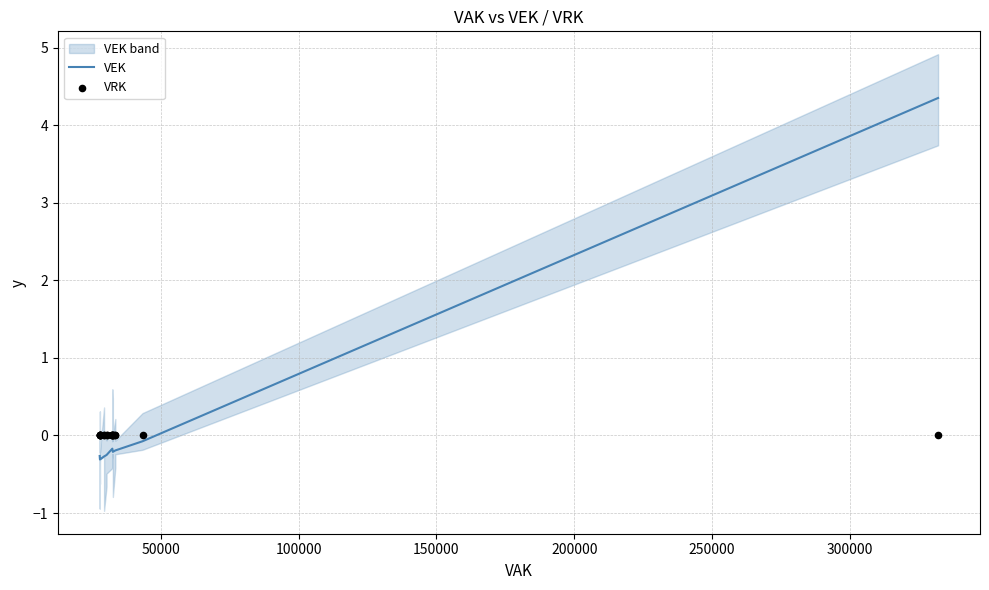

Which series contains the highest Y value?

VEK